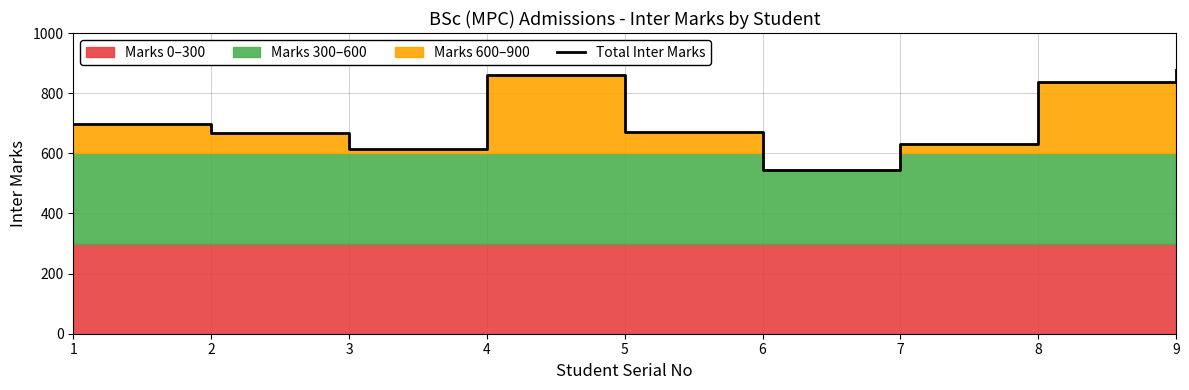

At which category does the chart reach its minimum across all series?

6